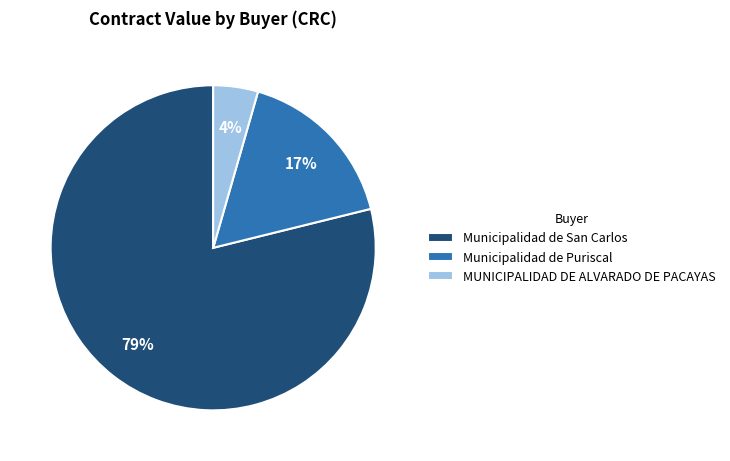

The Municipalidad de San Carlos slice represents 79% of the pie. True or false?

True